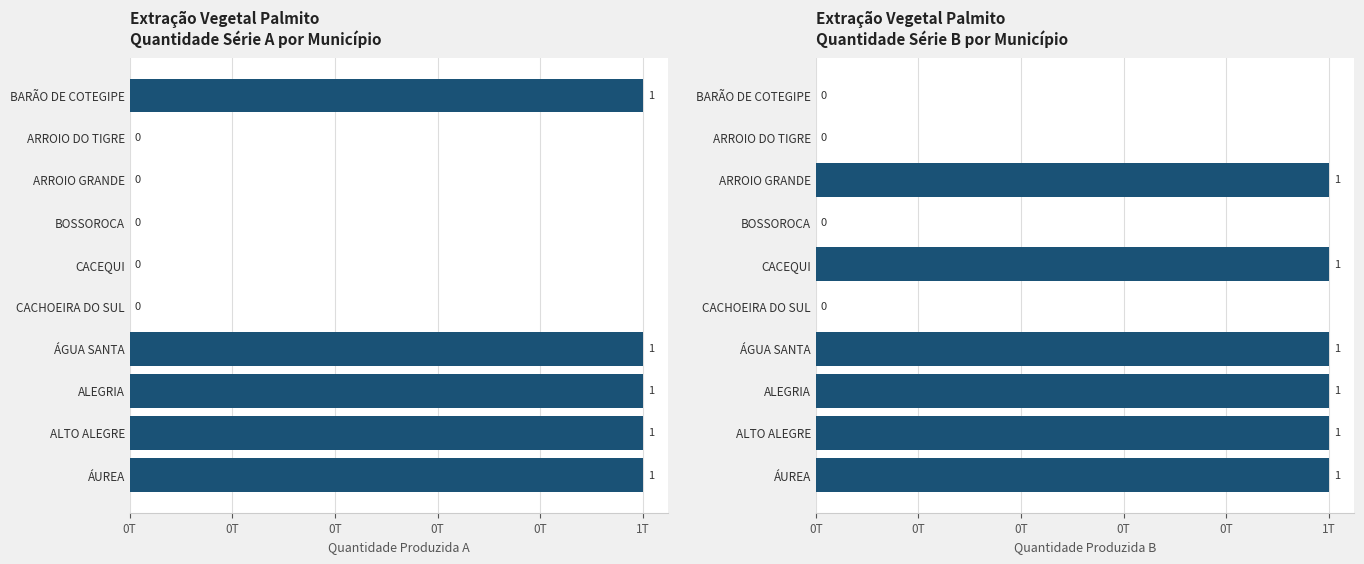

What is the spread (max minus min) of values at BARÃO DE COTEGIPE?

1